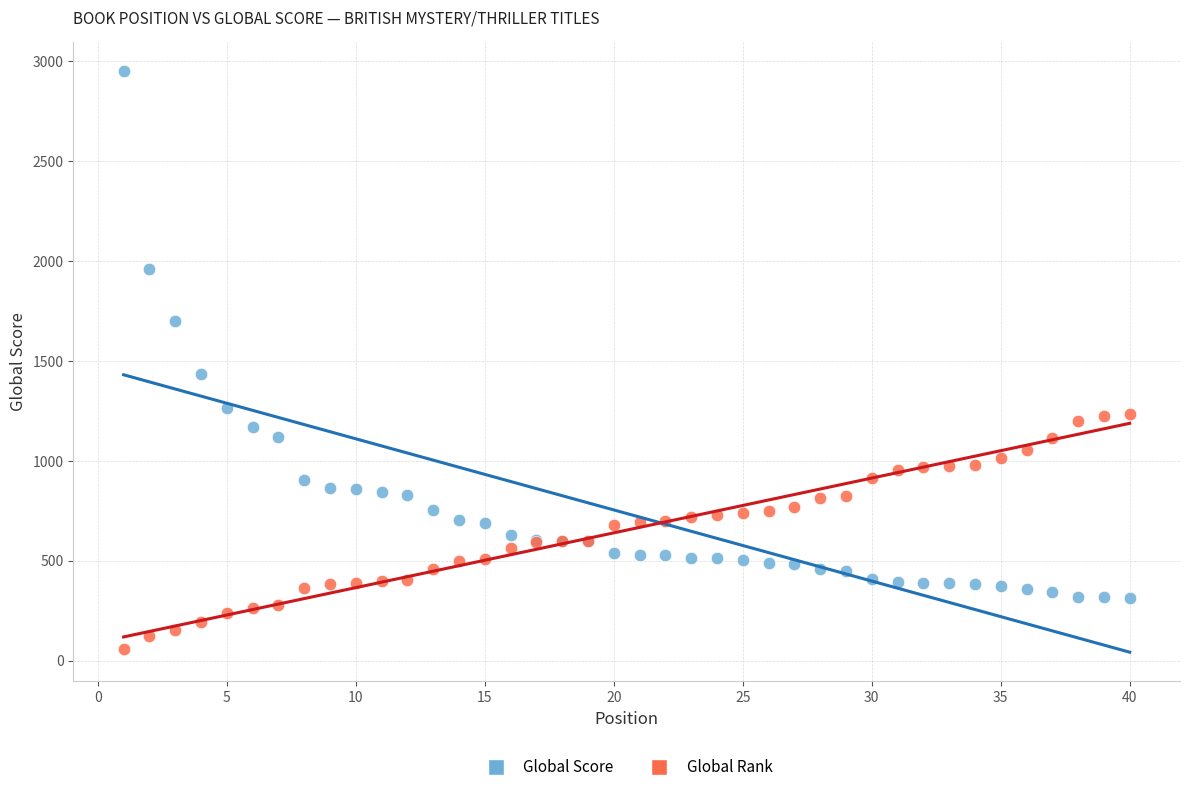

Which series contains the highest Y value?

Global Score